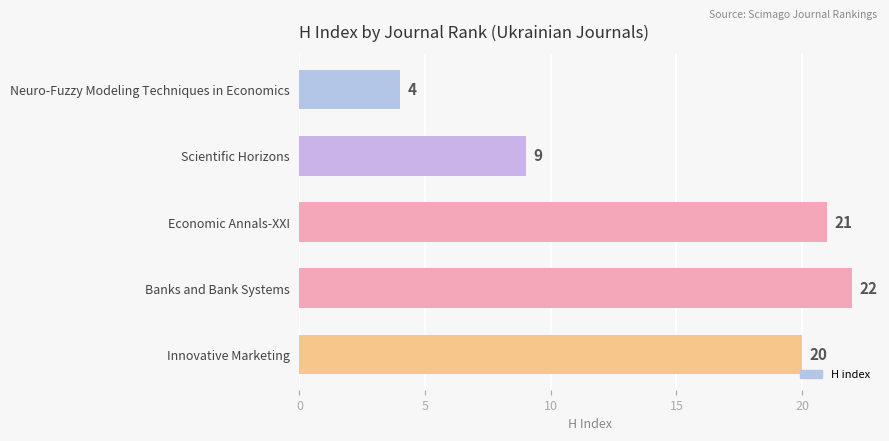

True or false: the data shows 4 at Neuro-Fuzzy Modeling Techniques in Economics.

True